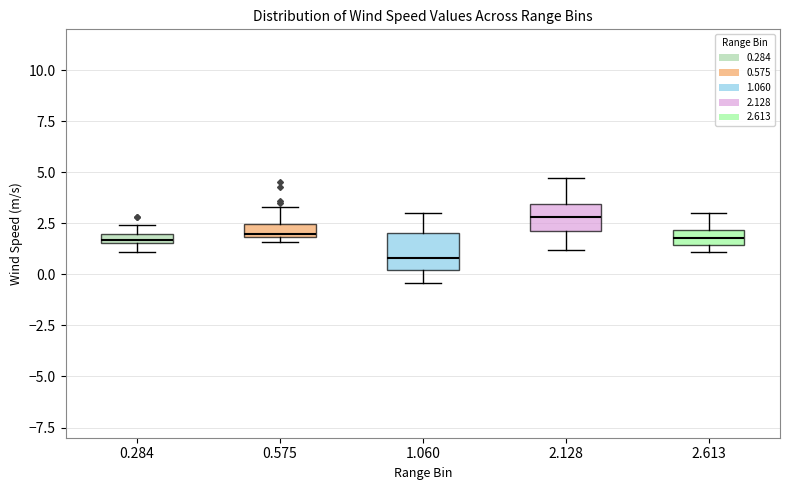

Where is the upper edge of the box at x = 2.613 on the y-axis? The values are not printed on the chart, so give them approximately, as read against the axis.

2.0